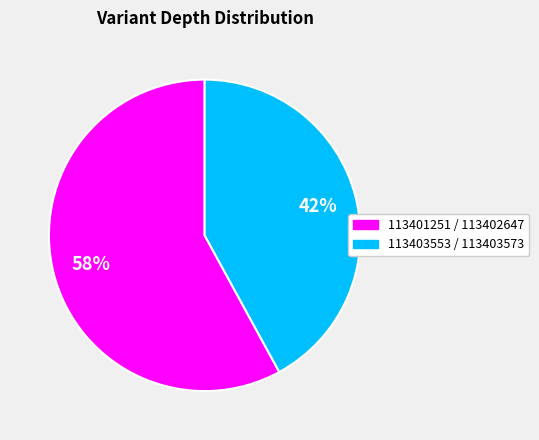

Is there any slice that represents more than half of the pie?

Yes